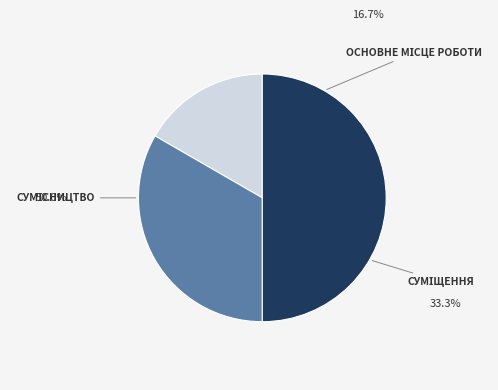

How many slices are in this pie chart?

3